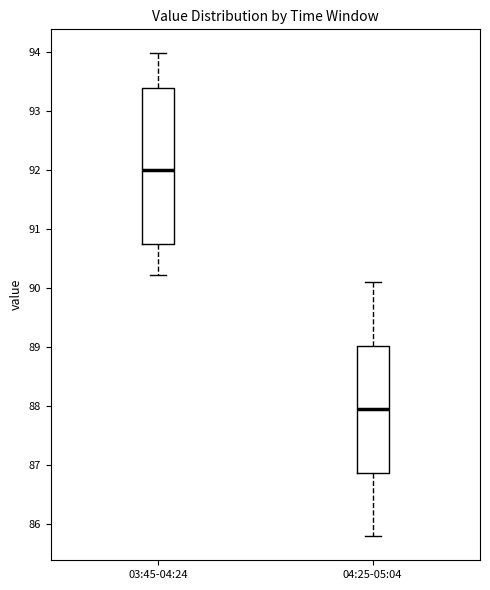

Which box is the tallest, from its lower edge to its upper edge?

03:45-04:24